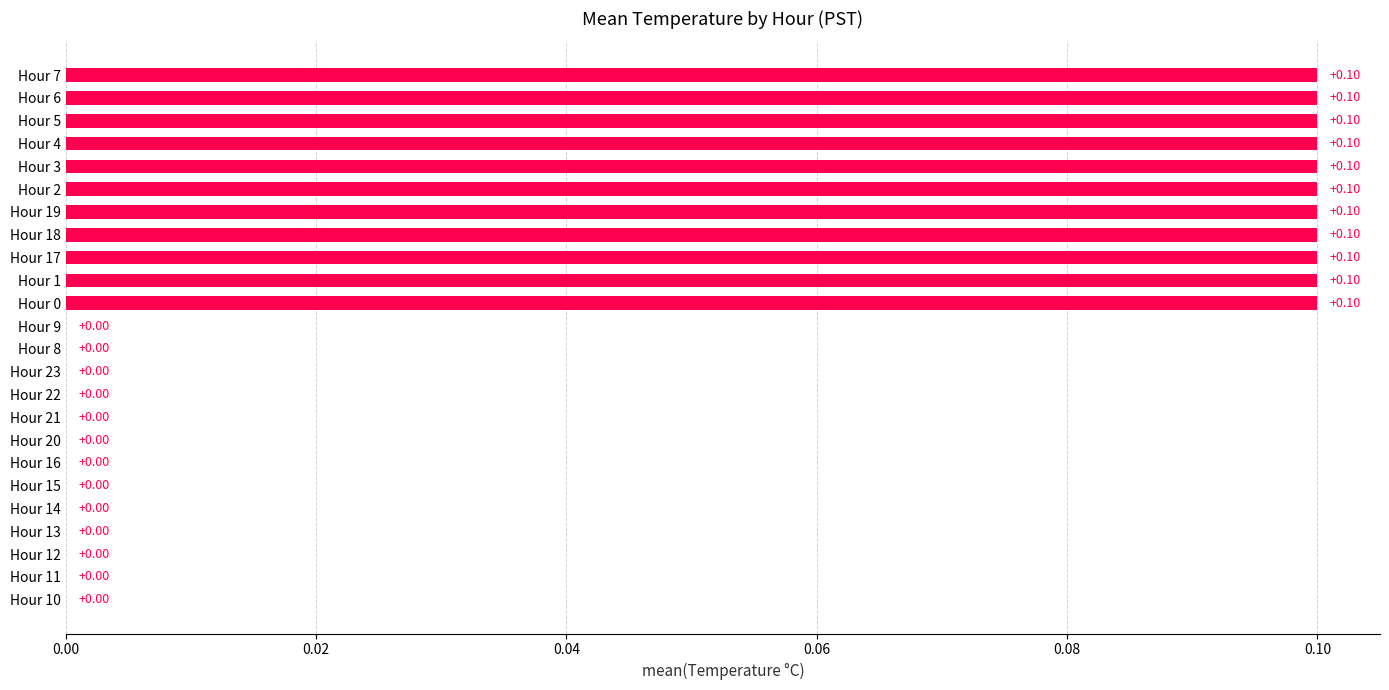

Count the number of values greater than 0.

11